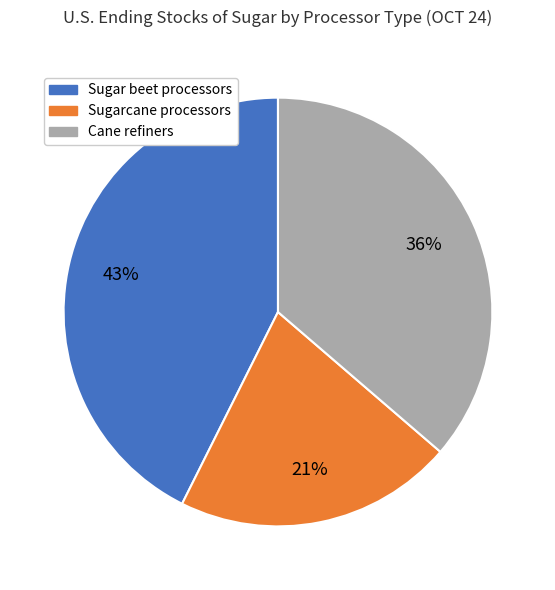

To the nearest percent, what percentage of the pie is Sugar beet processors?

43%